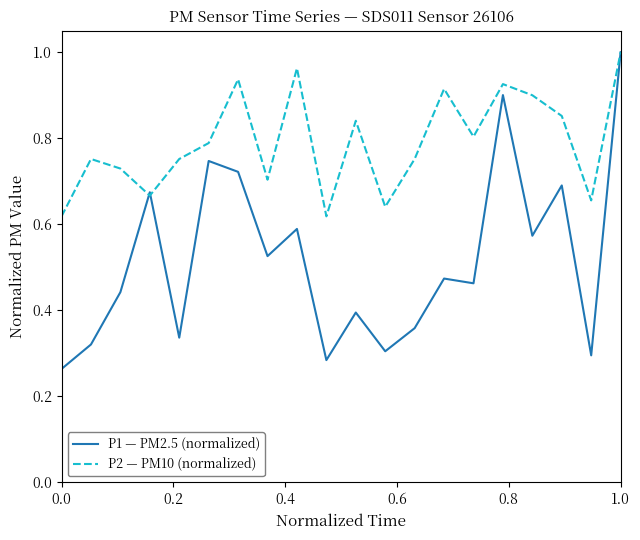

True or false: P1 — PM2.5 (normalized) has more than 1 points higher than both neighbors.

True